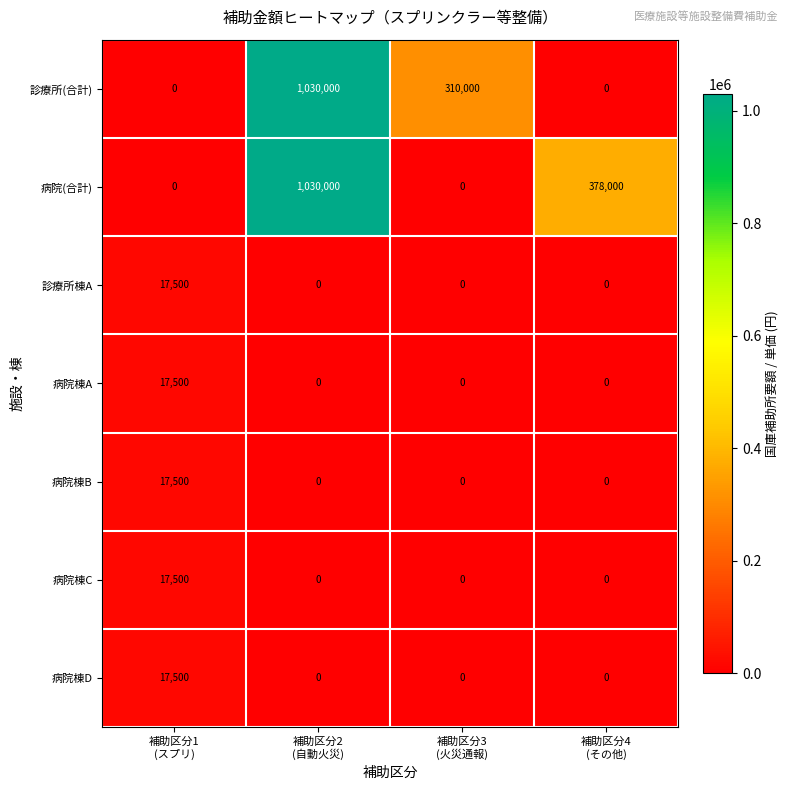

What is the highest value of the 診療所(合計) series?

1030000